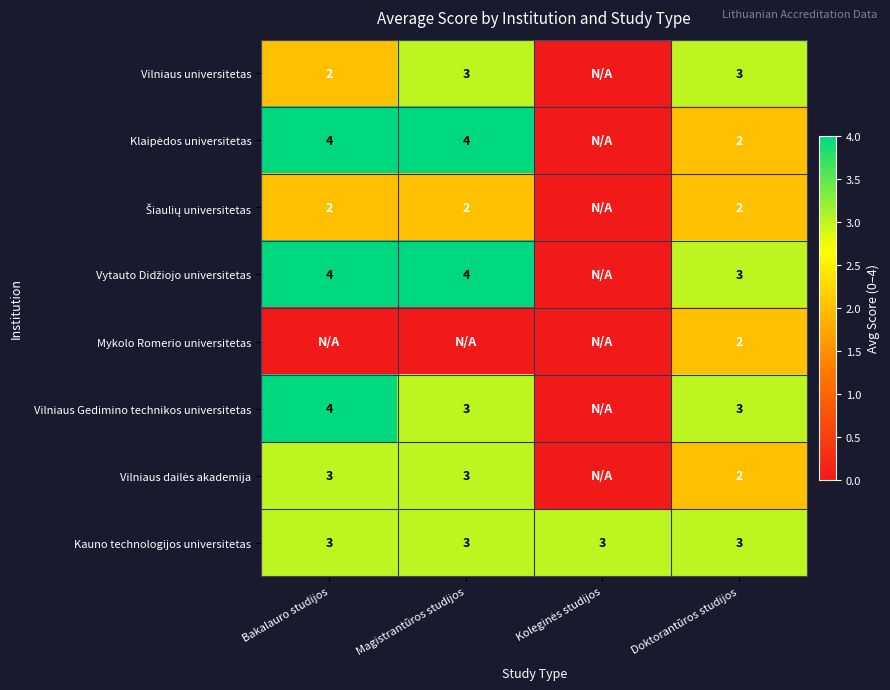

What is the total value across all series at Doktorantūros studijos?

20